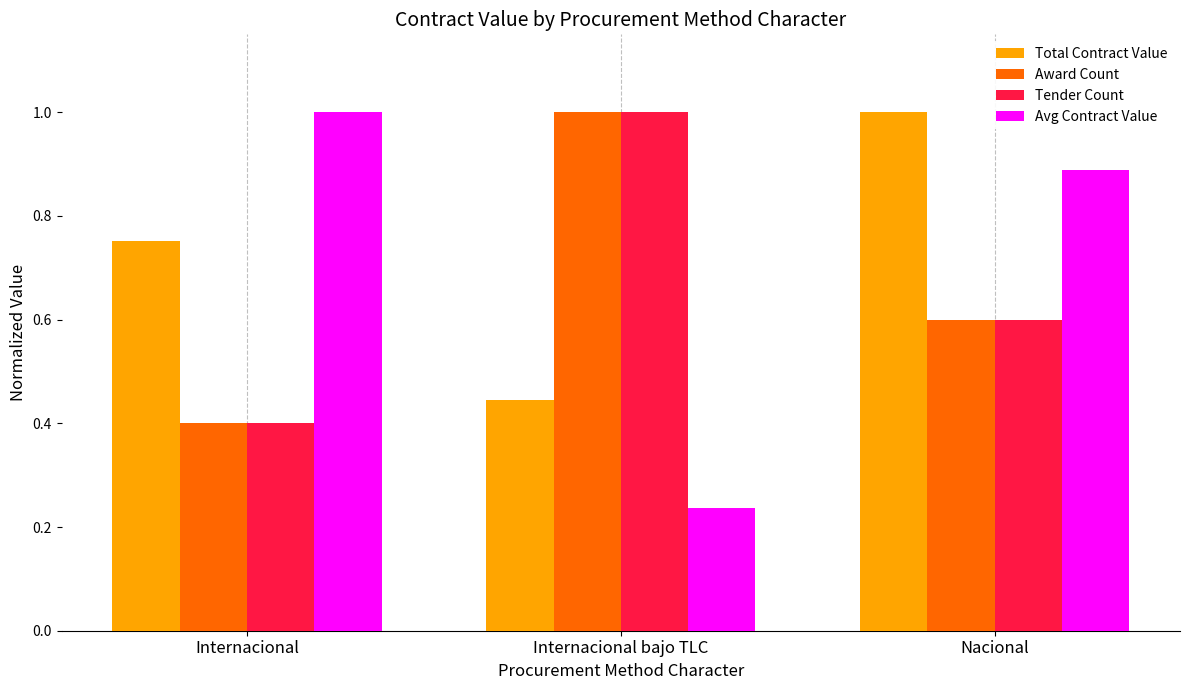

What are all the series names shown in the legend?

Total Contract Value, Award Count, Tender Count, Avg Contract Value